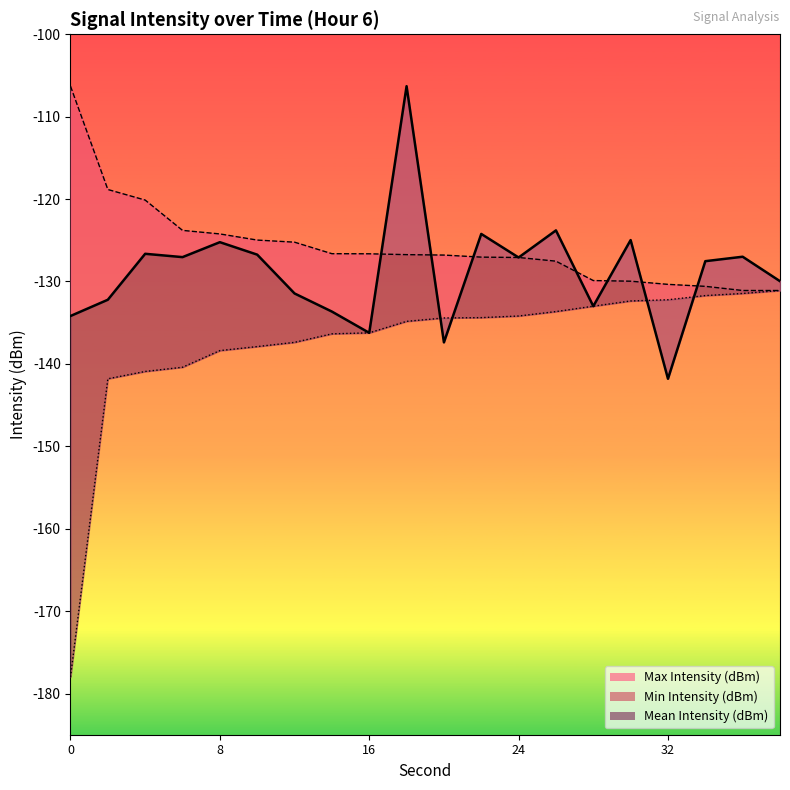

Which has a higher value, 24 or 16?

24